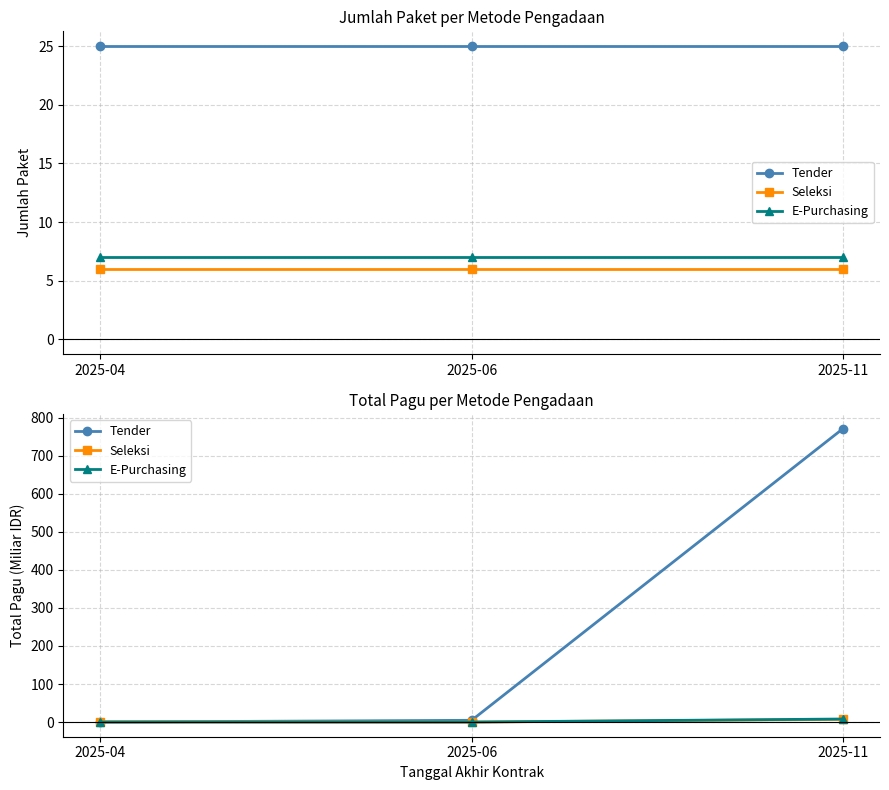

Which series has the largest total across all categories?

Tender